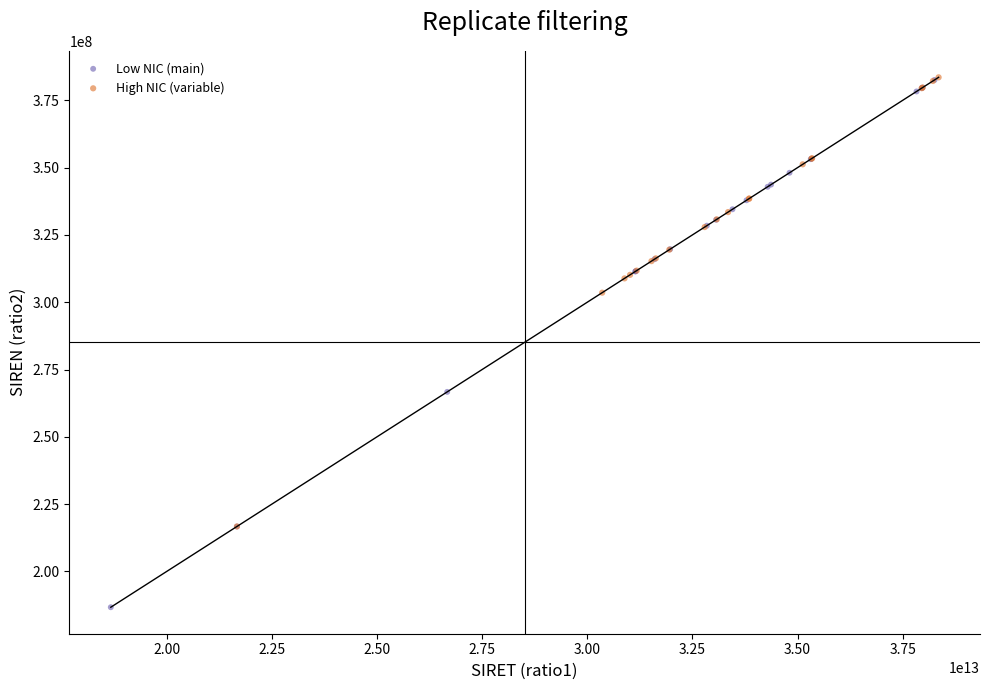

Which series has the widest spread of Y values?

Low NIC (main)